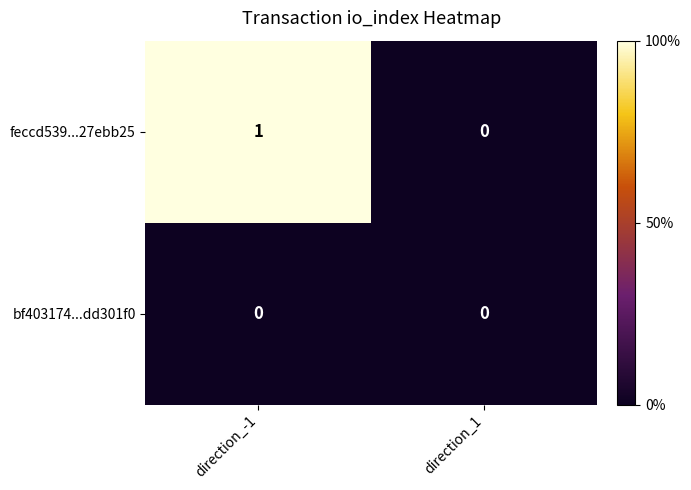

List the series in order of their overall mean, highest first.

feccd539...27ebb25, bf403174...dd301f0